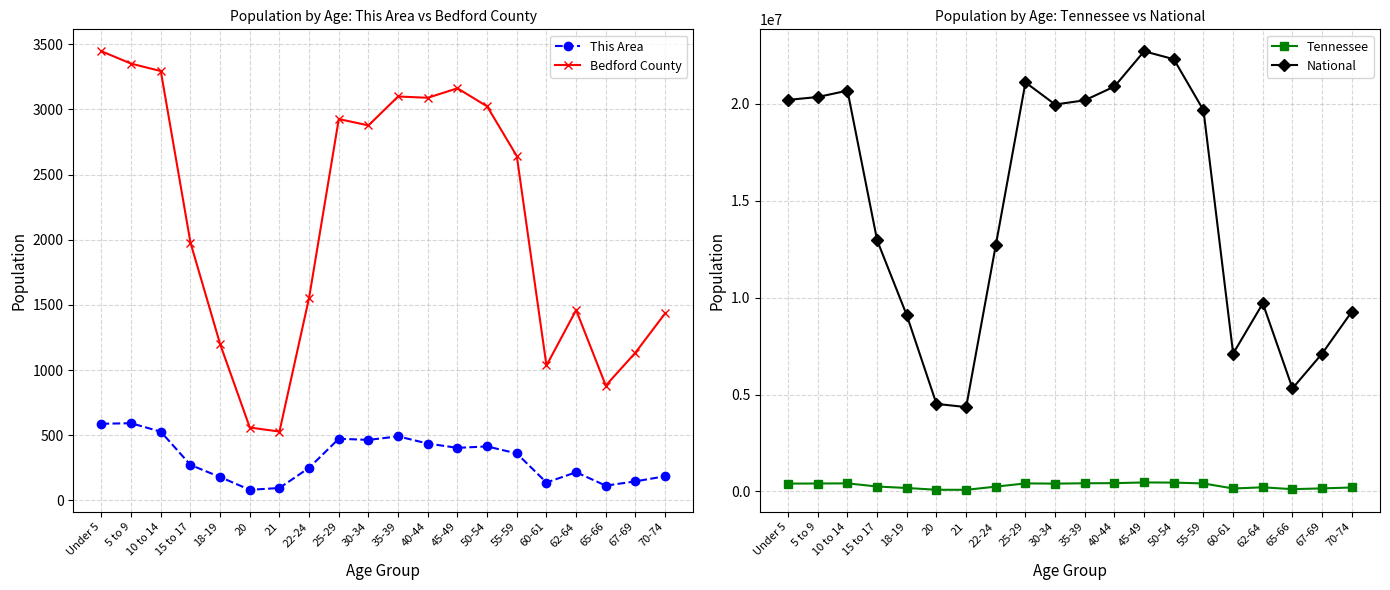

Reading right to left, transcribe all the data shown in this chart.

This Area: 70-74=185	67-69=146	65-66=113	62-64=216	60-61=137	55-59=360	50-54=414	45-49=403	40-44=436	35-39=491	30-34=464	25-29=473	22-24=250	21=95	20=81	18-19=179	15 to 17=272	10 to 14=527	5 to 9=592	Under 5=588
Bedford County: 70-74=1435	67-69=1134	65-66=881	62-64=1460	60-61=1035	55-59=2642	50-54=3023	45-49=3162	40-44=3089	35-39=3099	30-34=2877	25-29=2926	22-24=1556	21=528	20=559	18-19=1199	15 to 17=1978	10 to 14=3294	5 to 9=3351	Under 5=3446
Tennessee: 70-74=206536	67-69=160594	65-66=119944	62-64=215489	60-61=155235	55-59=414991	50-54=459349	45-49=467087	40-44=430508	35-39=423622	30-34=406314	25-29=417683	22-24=250508	21=86356	20=89380	18-19=180120	15 to 17=257066	10 to 14=418941	5 to 9=412181	Under 5=407813
National: 70-74=9278166	67-69=7115361	65-66=5319902	62-64=9704197	60-61=7113727	55-59=19664805	50-54=22298125	45-49=22708591	40-44=20890964	35-39=20179642	30-34=19962099	25-29=21101849	22-24=12712576	21=4354294	20=4519129	18-19=9086089	15 to 17=12954254	10 to 14=20677194	5 to 9=20348657	Under 5=20201362